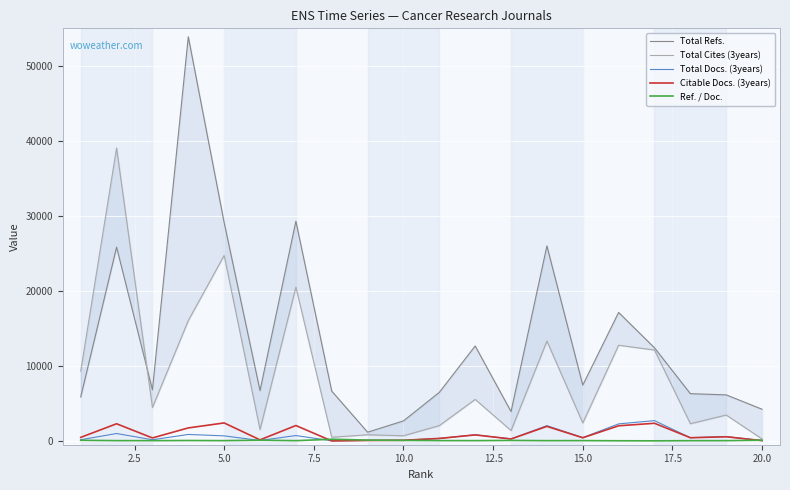

True or false: Ref. / Doc. and Citable Docs. (3years) intersect in this chart.

True